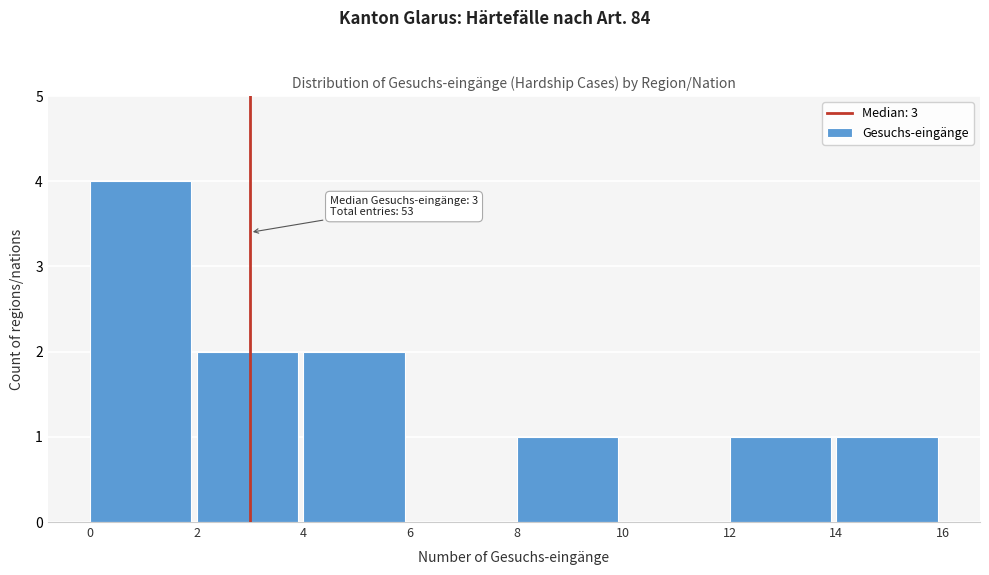

Which range on the x-axis has the tallest bar?

0 to 2